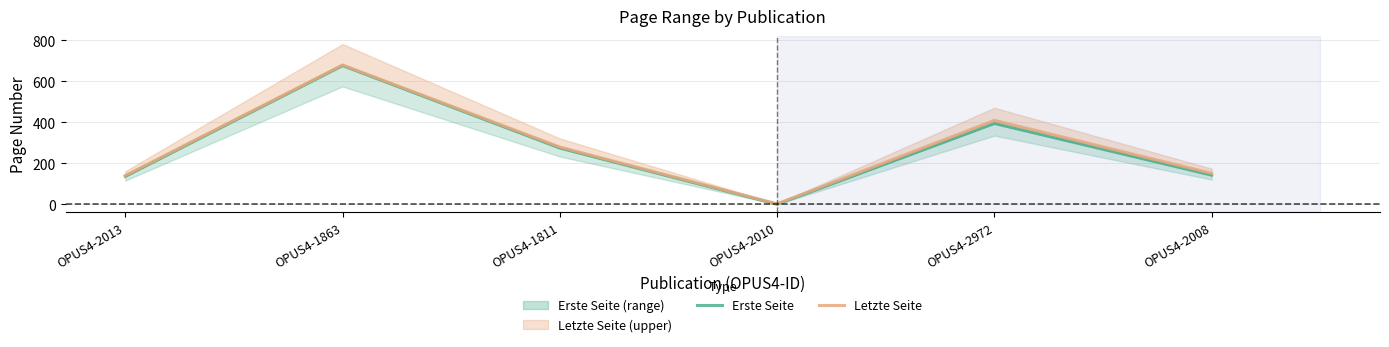

Does the chart display data point markers on the line(s)?

No